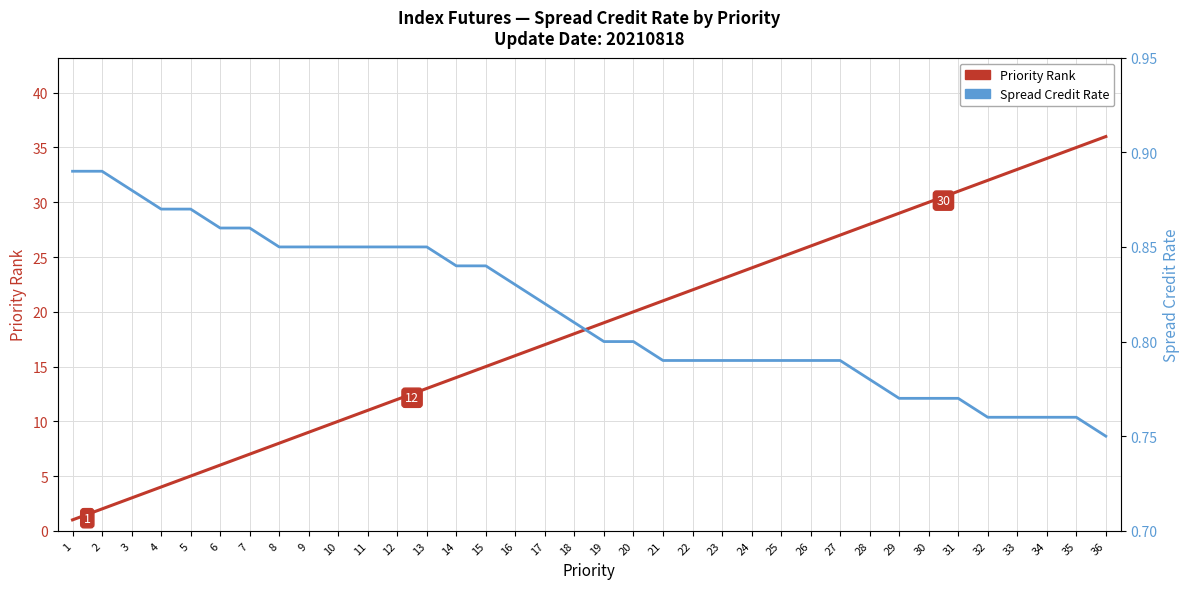

What is the minimum value shown in the chart?

0.8